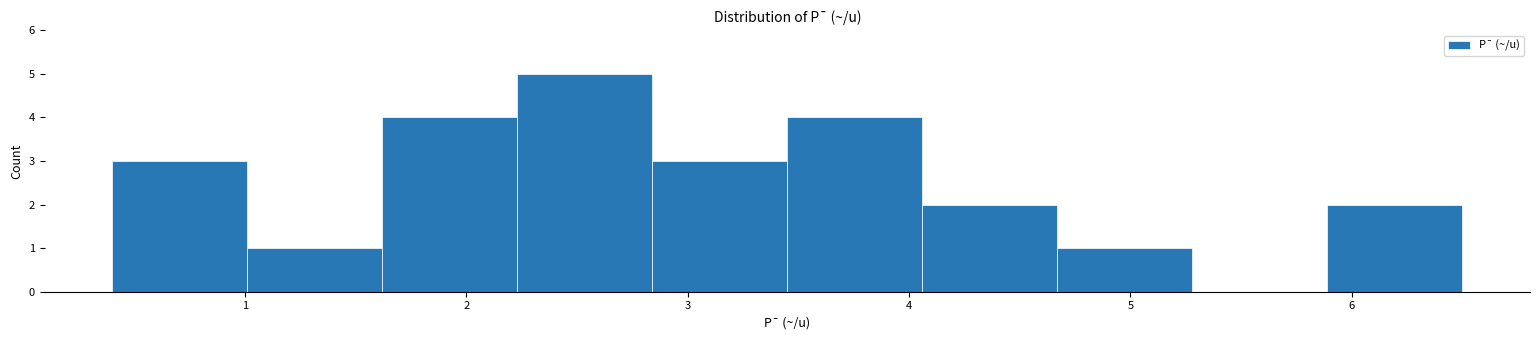

How tall is the bar that spans 1.01 to 1.62 on the x-axis? Neither the bar edges nor the heights are printed on the chart, so give them approximately, as read against the axes.

1